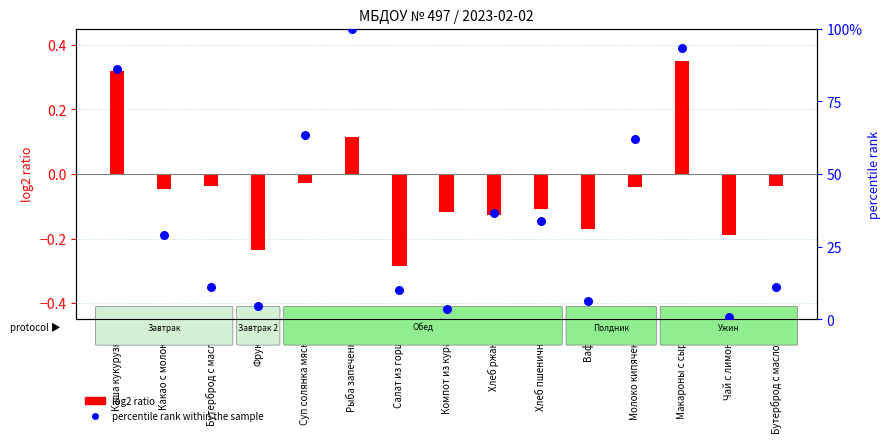

Which has a higher value, Макароны с сыром or Бутерброд с маслом?

Макароны с сыром